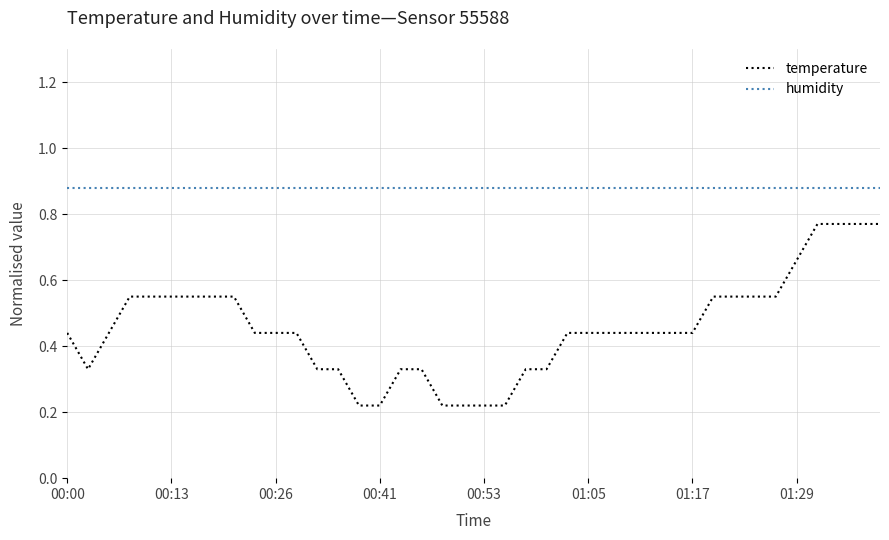

Count the temperature values in the range 0 to 1.

40